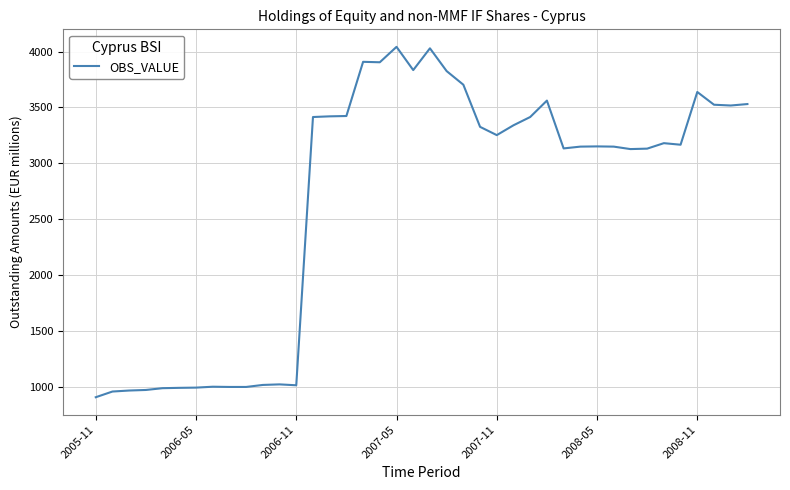

Does the chart display data point markers on the line(s)?

No